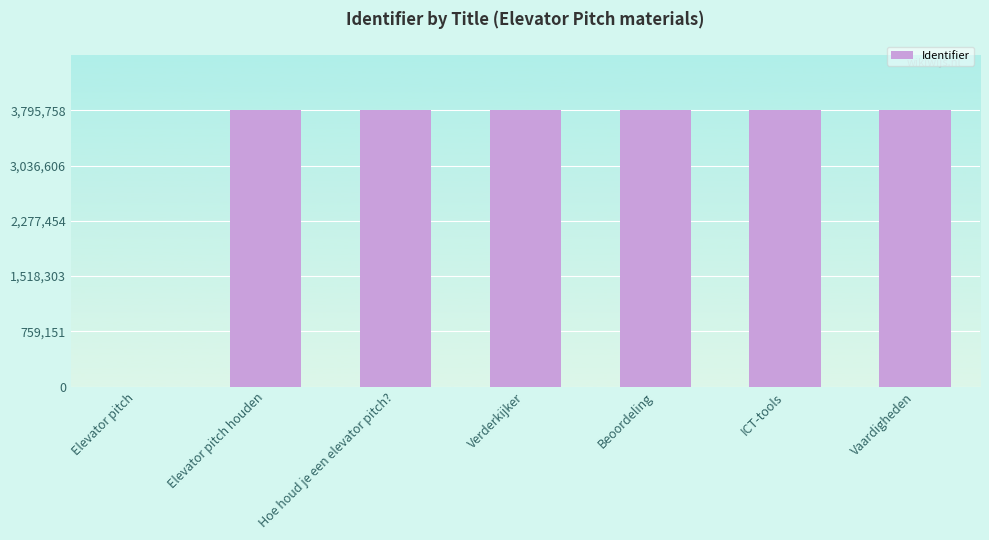

True or false: the data shows 2026707 at Elevator pitch houden.

False